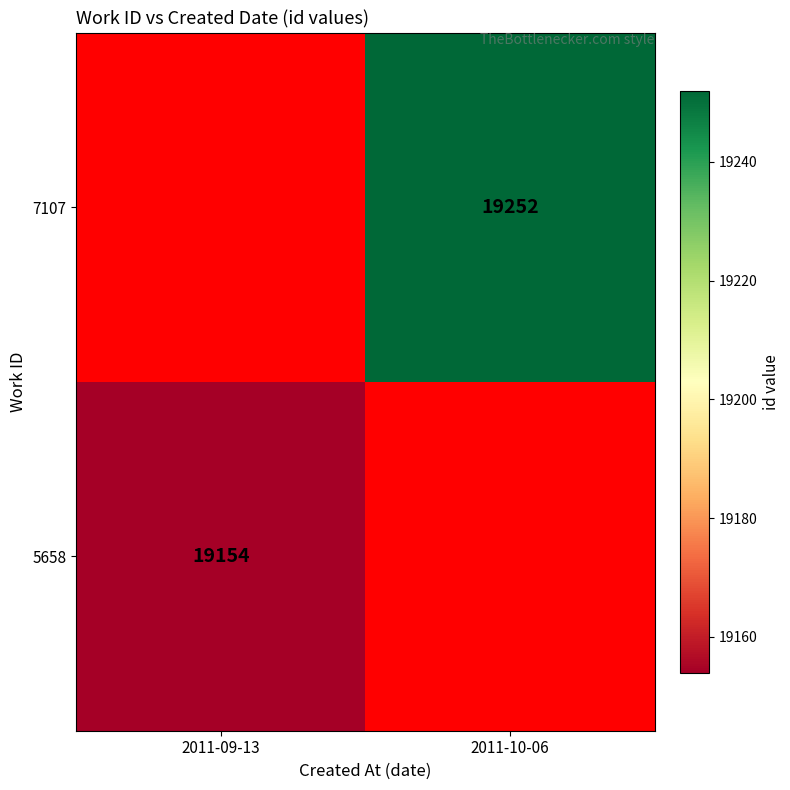

True or false: 5658 has a value of 19154 at 2011-09-13.

True